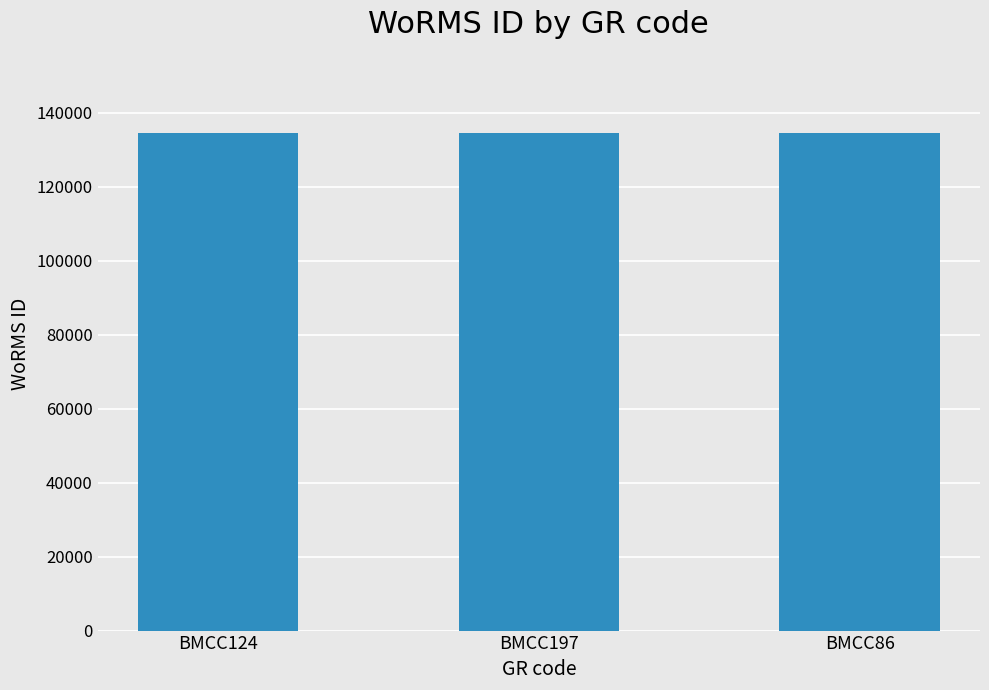

What is the greatest value displayed?

134564